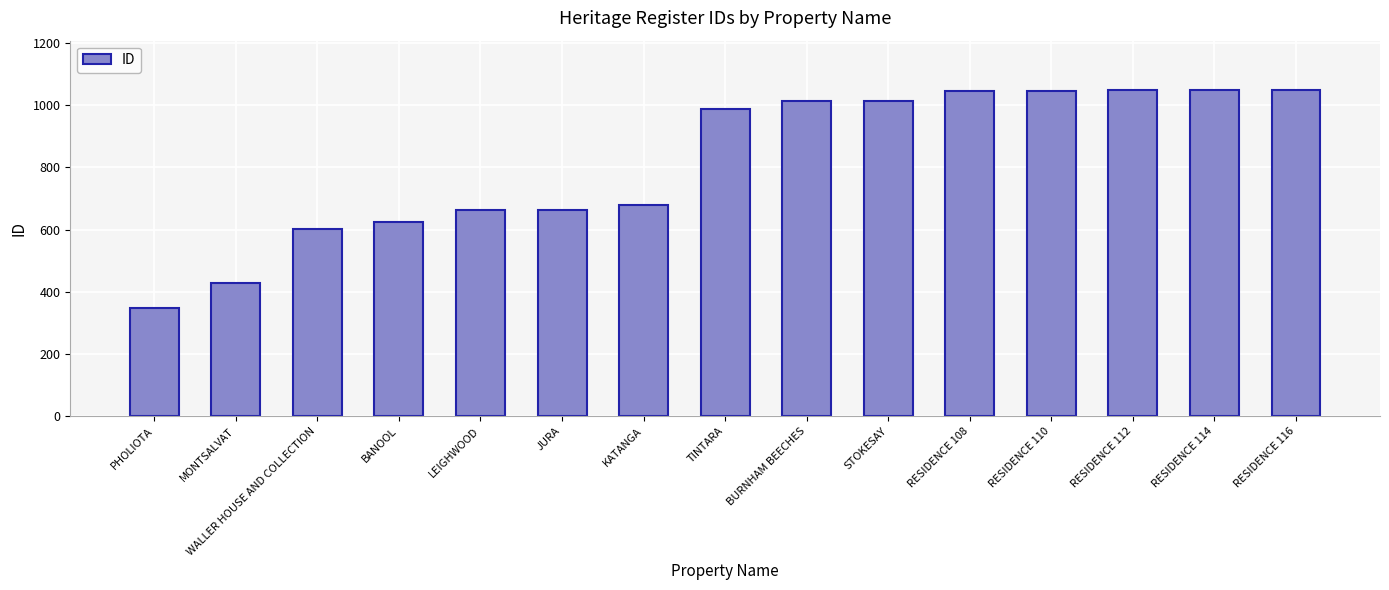

What is the smallest value displayed?

348